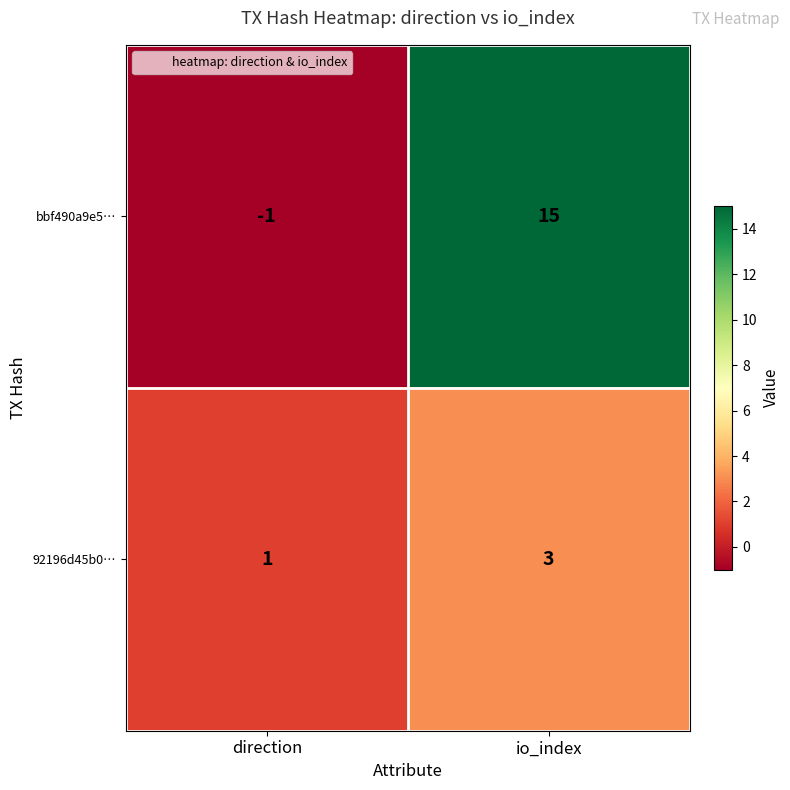

List the series in order of their peak value, lowest first.

92196d45b0…, bbf490a9e5…